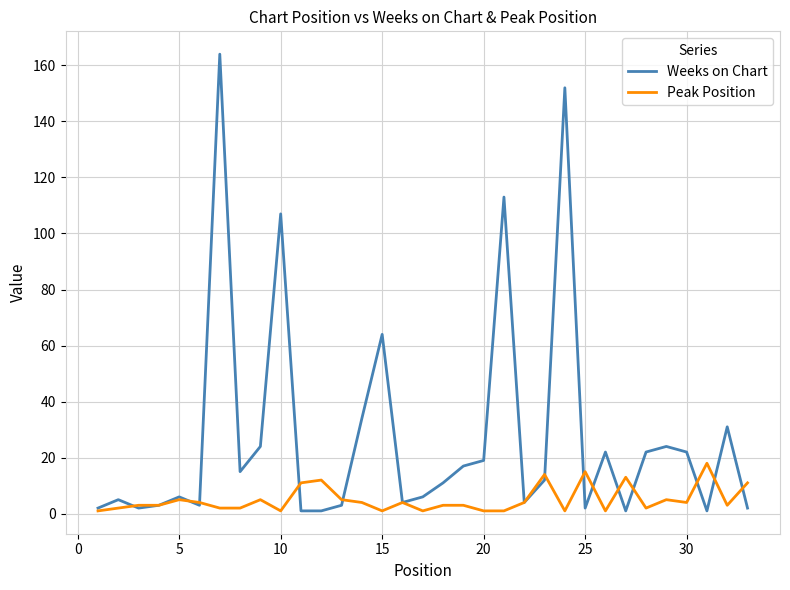

Which series has the widest spread of values?

Weeks on Chart